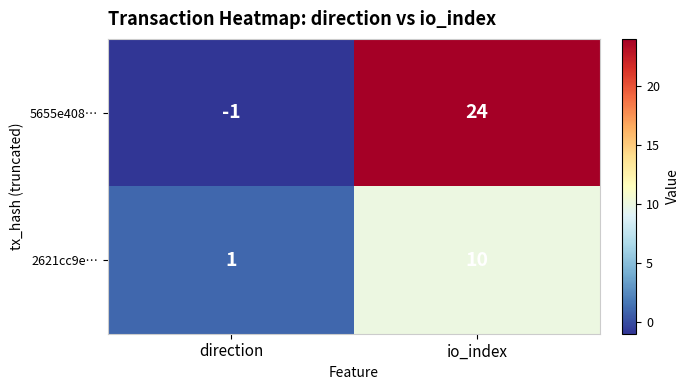

Reading left to right, what are all the values shown in this chart?

5655e408…: direction=-1	io_index=24
2621cc9e…: direction=1	io_index=10